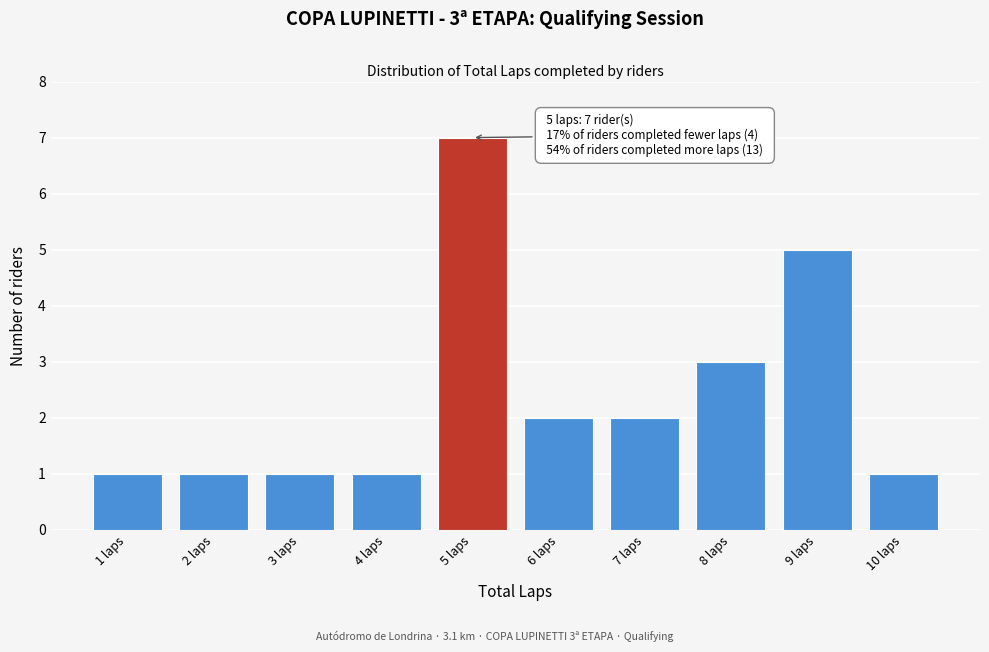

Which range on the x-axis has the tallest bar?

4.5 to 5.5